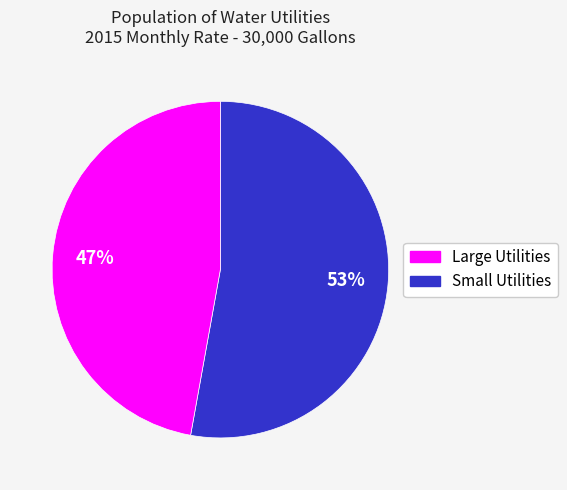

Does any single category account for the majority?

Yes